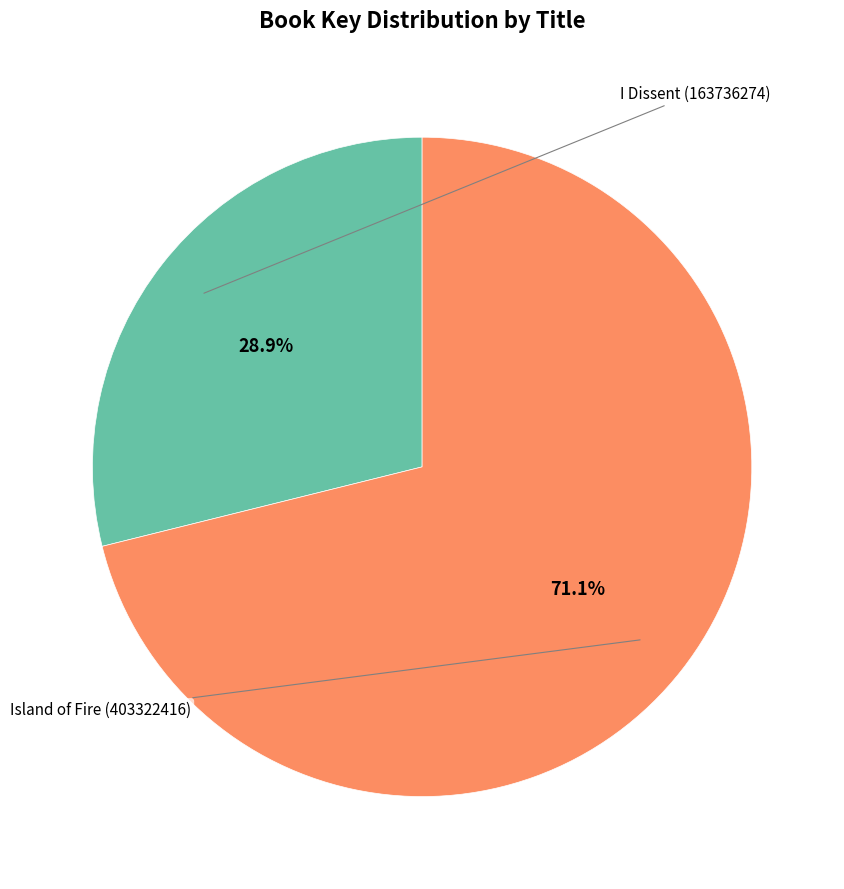

What percentage is the Island of Fire (403322416) slice, to the nearest percent?

71%